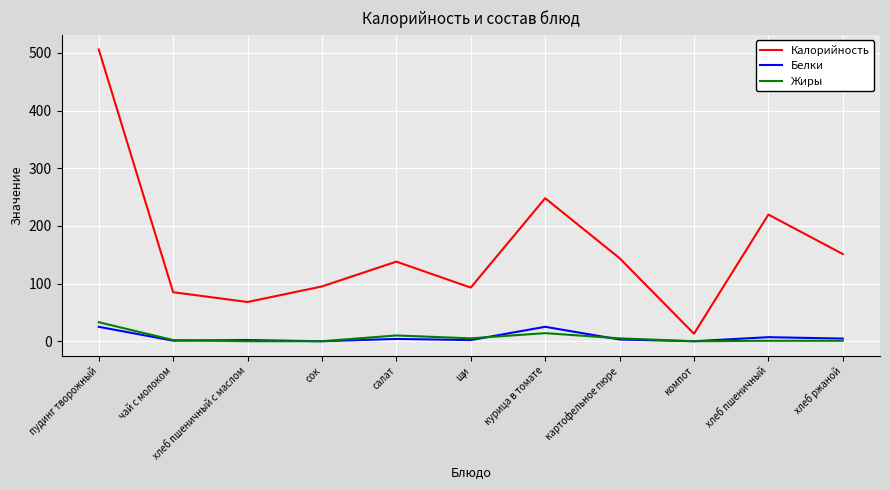

What are all the series names shown in the legend?

Калорийность, Белки, Жиры